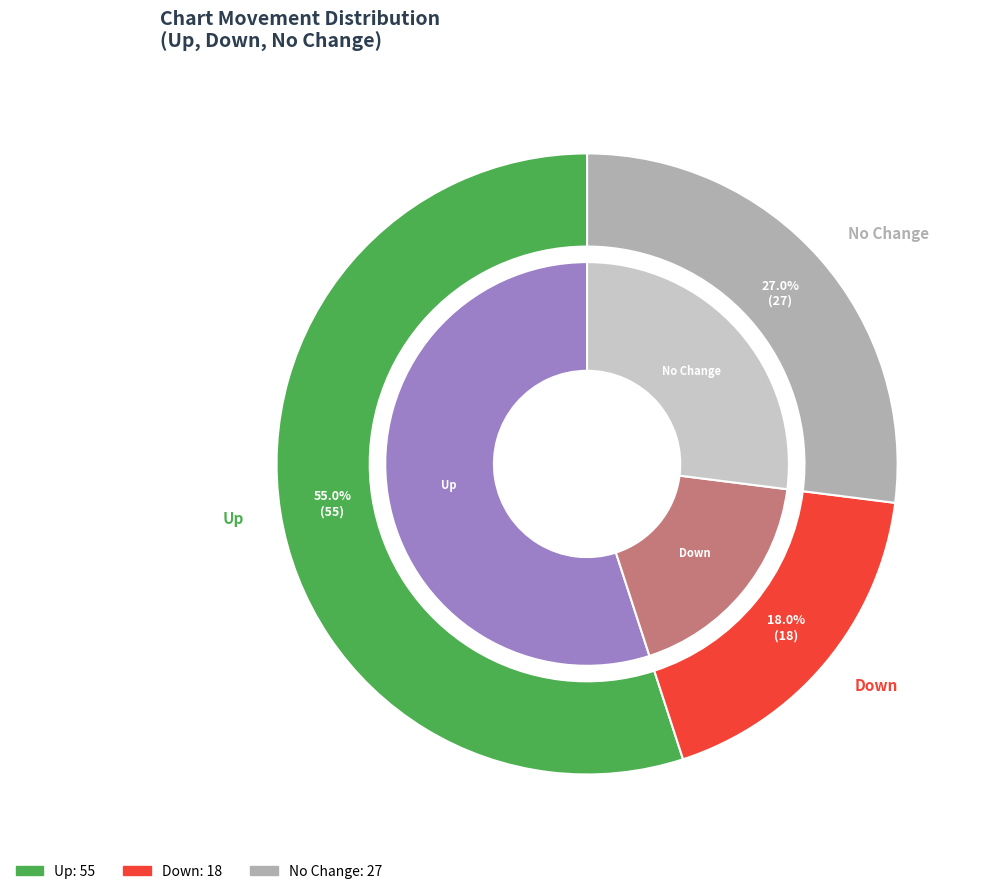

True or false: down accounts for 4% of the total.

False